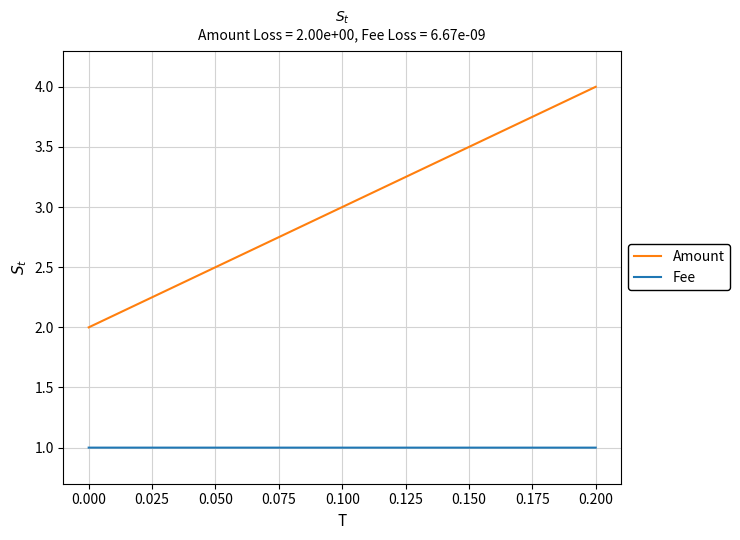

Does the chart display data point markers on the line(s)?

No